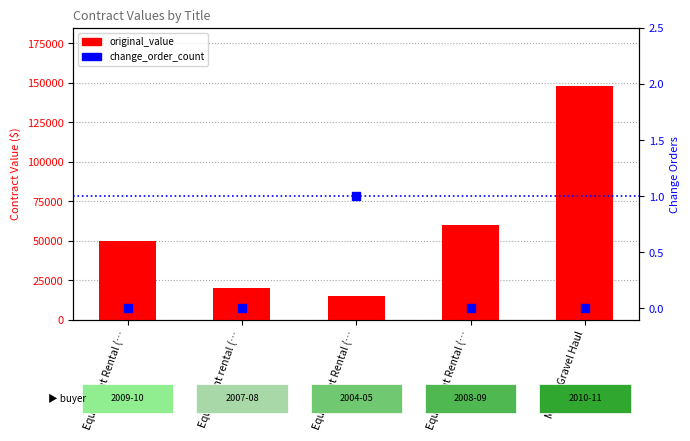

At which category is the sum across all series the highest?

Marine Gravel Haul